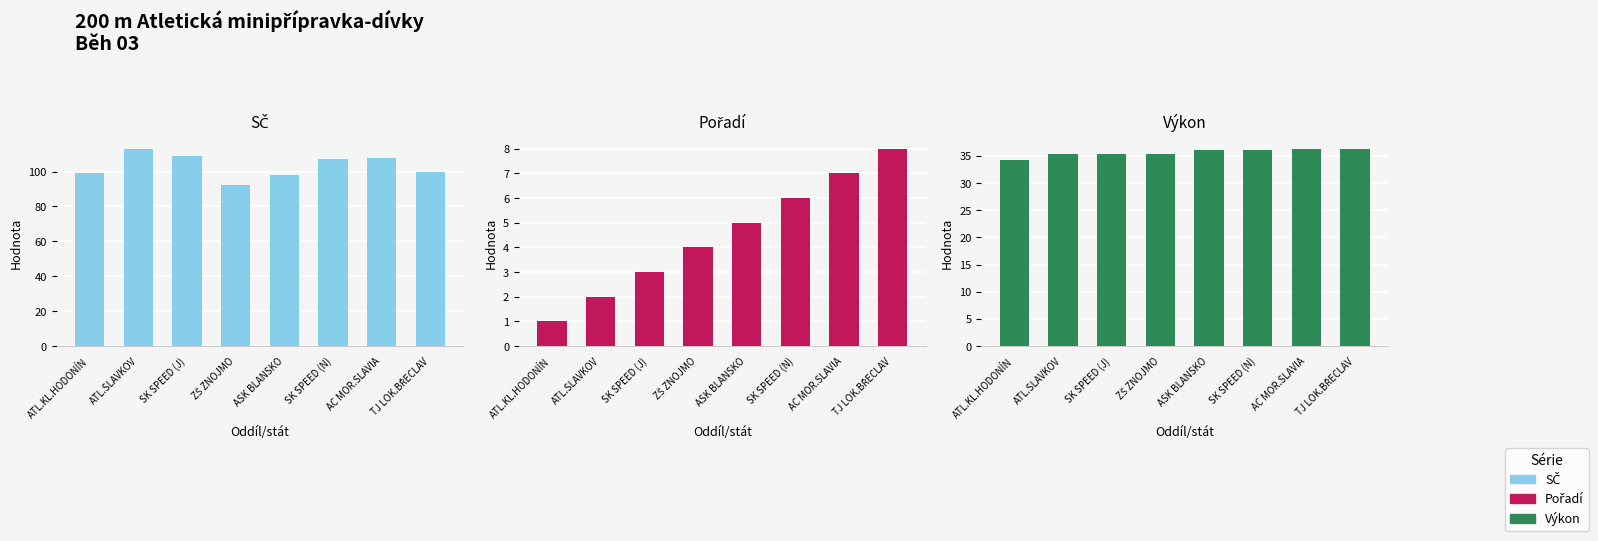

Rank the series at SK SPEED (N) from highest to lowest value.

SČ, Výkon, Pořadí